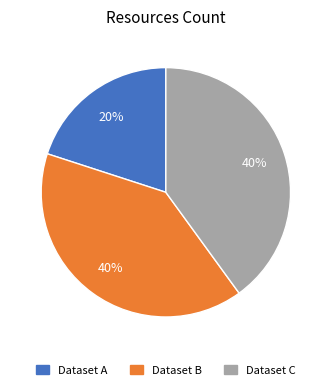

Does any single category account for the majority?

No